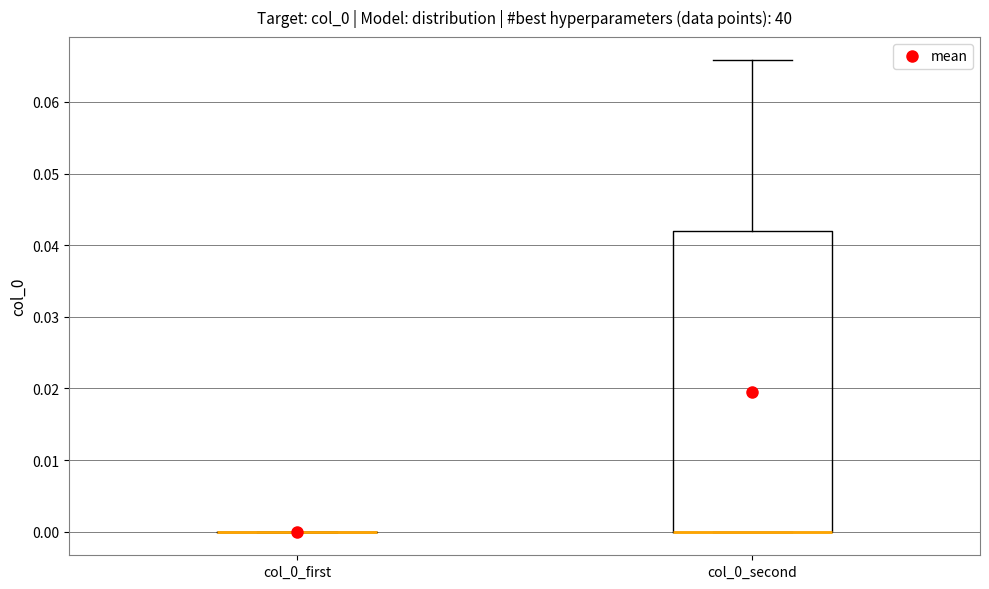

Where is the lower edge of the box for col_0_second on the y-axis? The values are not printed on the chart, so give them approximately, as read against the axis.

0.000